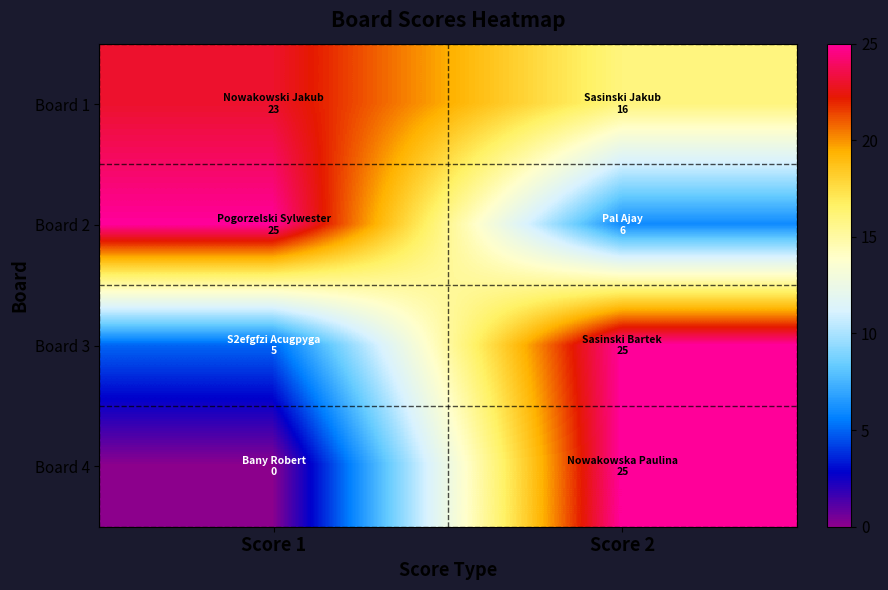

How many categories are shown in the chart?

2